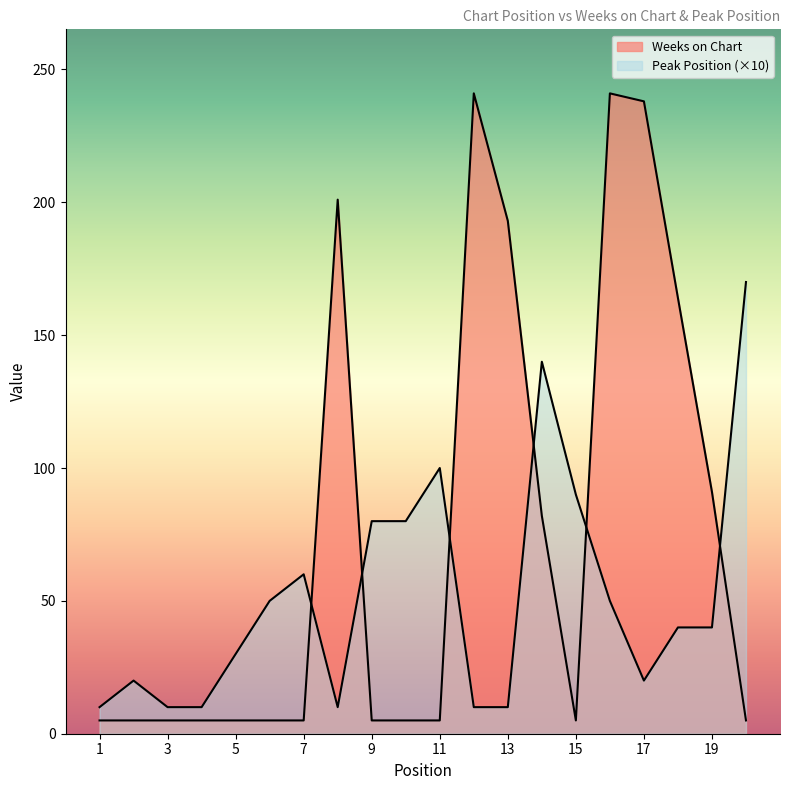

Which series has the largest total across all categories?

Weeks on Chart